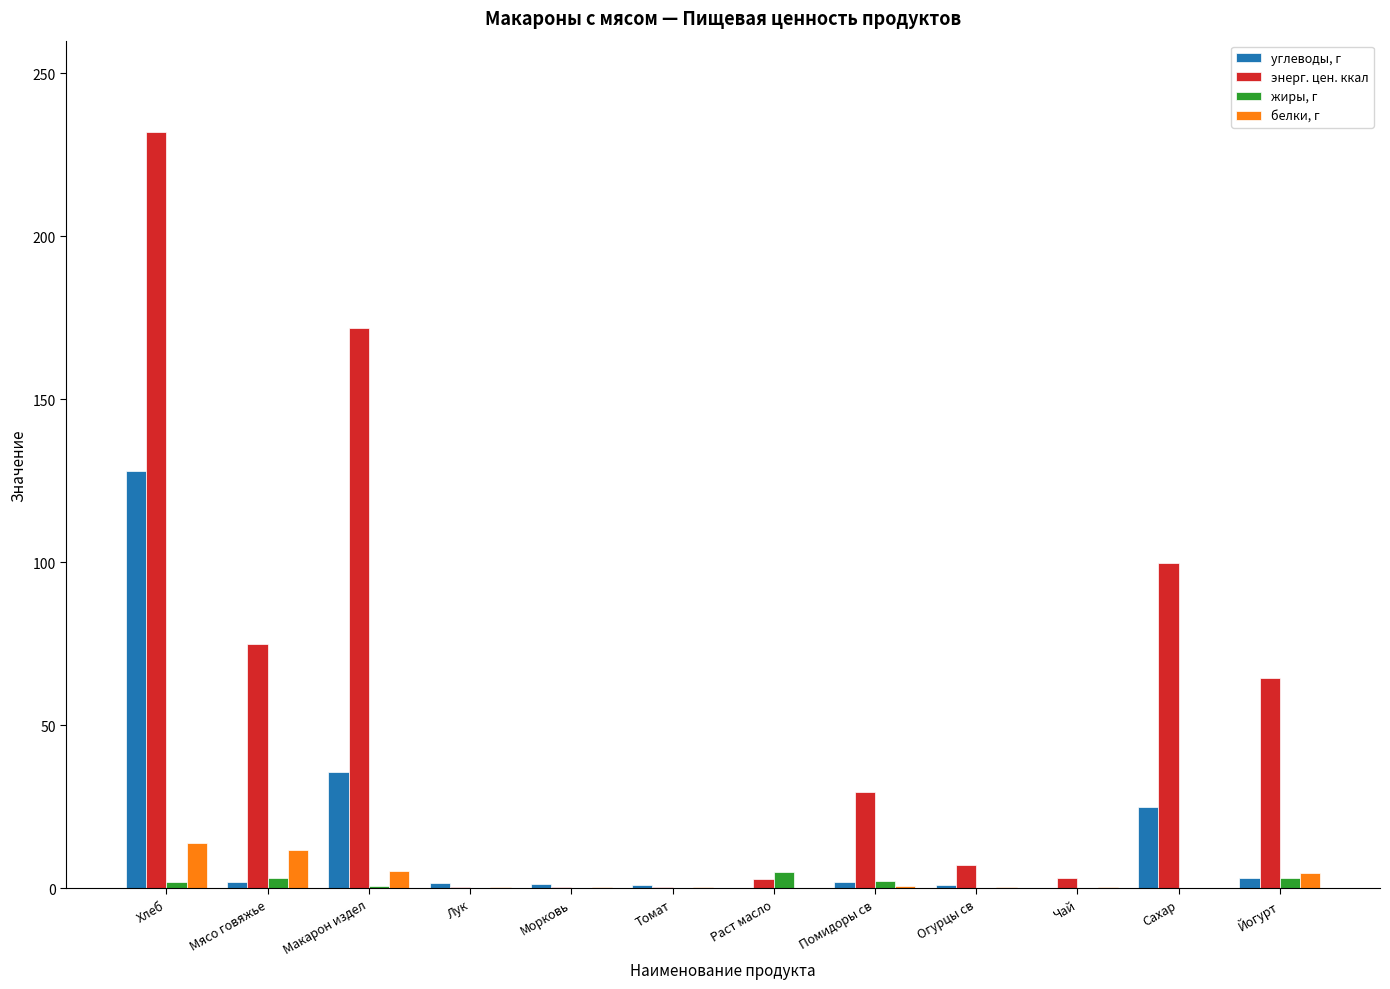

What is the sum of all углеводы, г values?

201.0